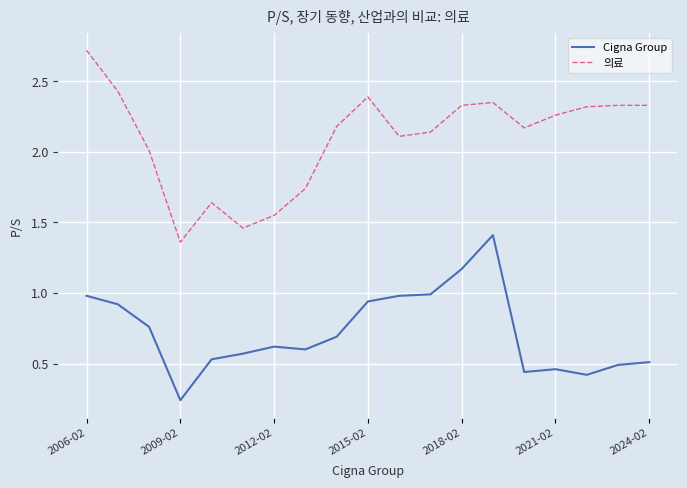

What is the maximum value shown in the chart?

2.7